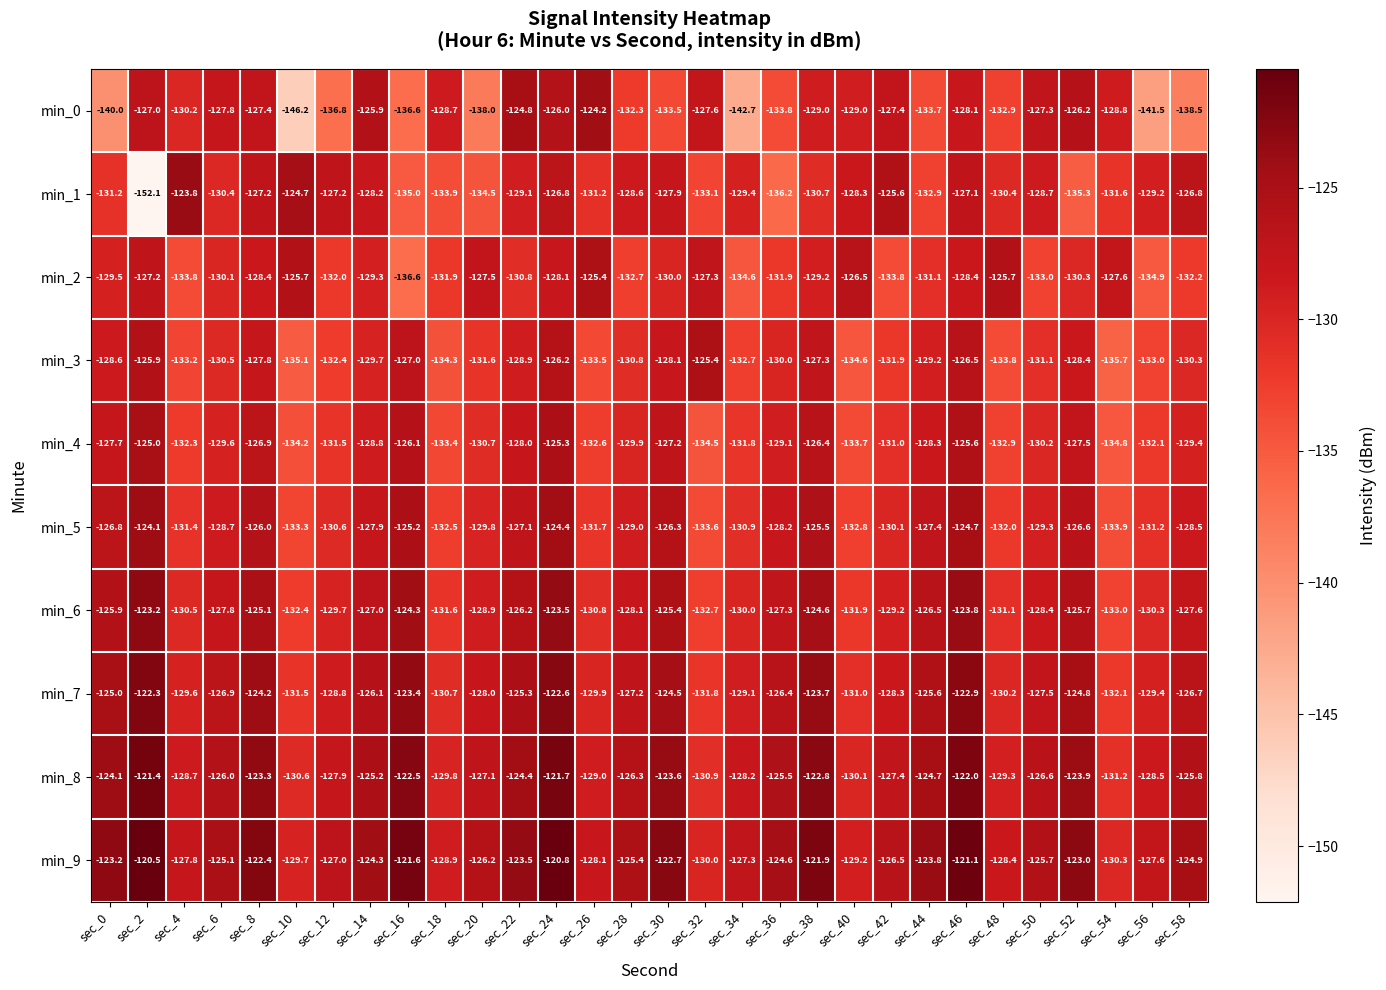

What is the total value across all series at sec_42?

-1291.2